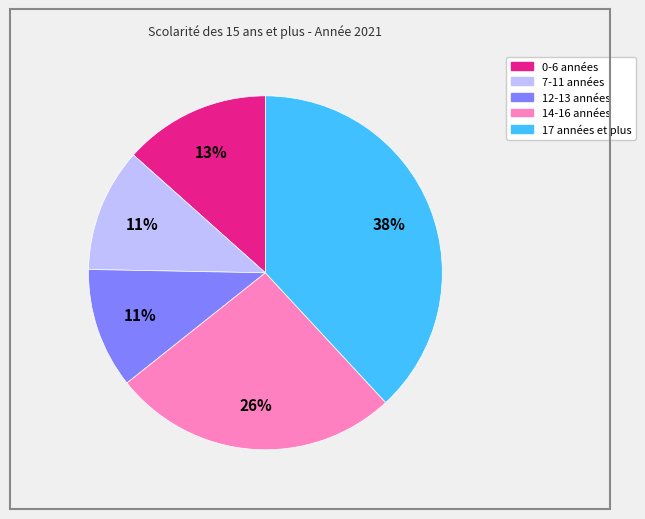

To the nearest percent, what percentage of the pie is 12-13 années?

11%